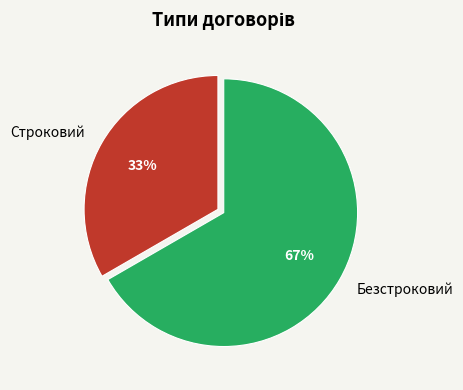

Is there any slice that represents more than half of the pie?

Yes